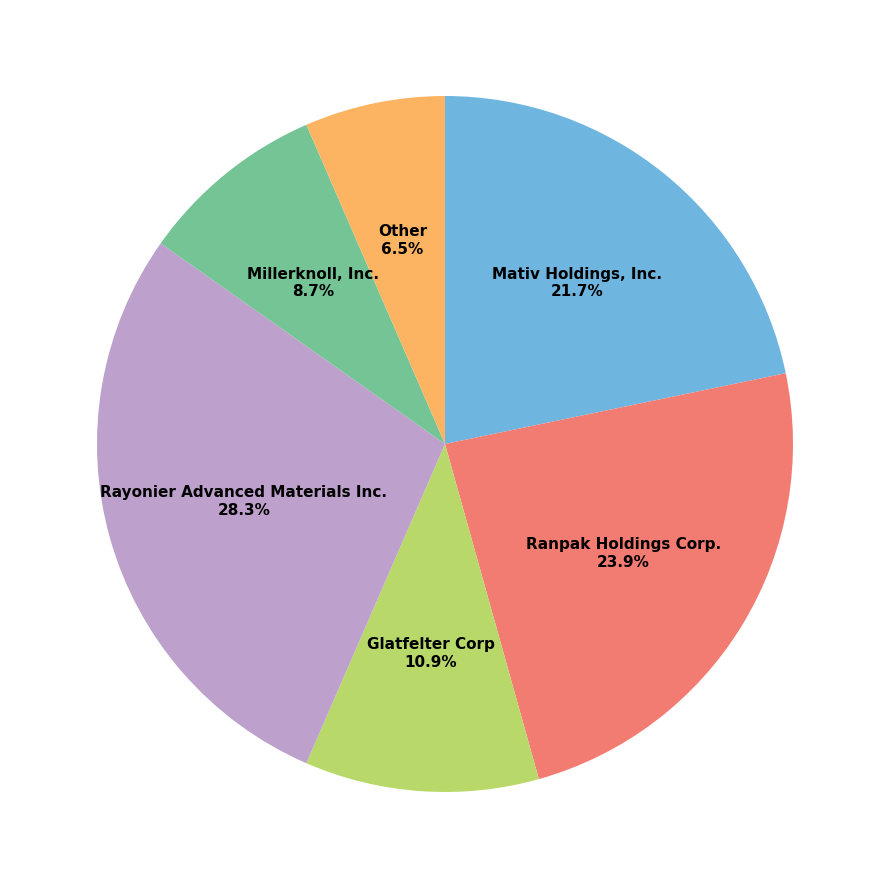

What is the ratio of the value at Other to the value at Millerknoll, Inc.?

0.7